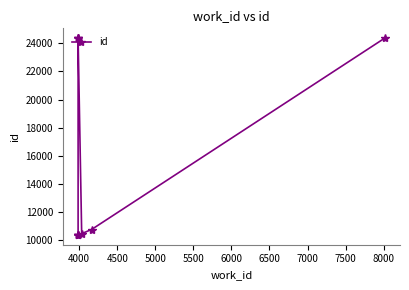

How many distinct data groups are displayed?

1